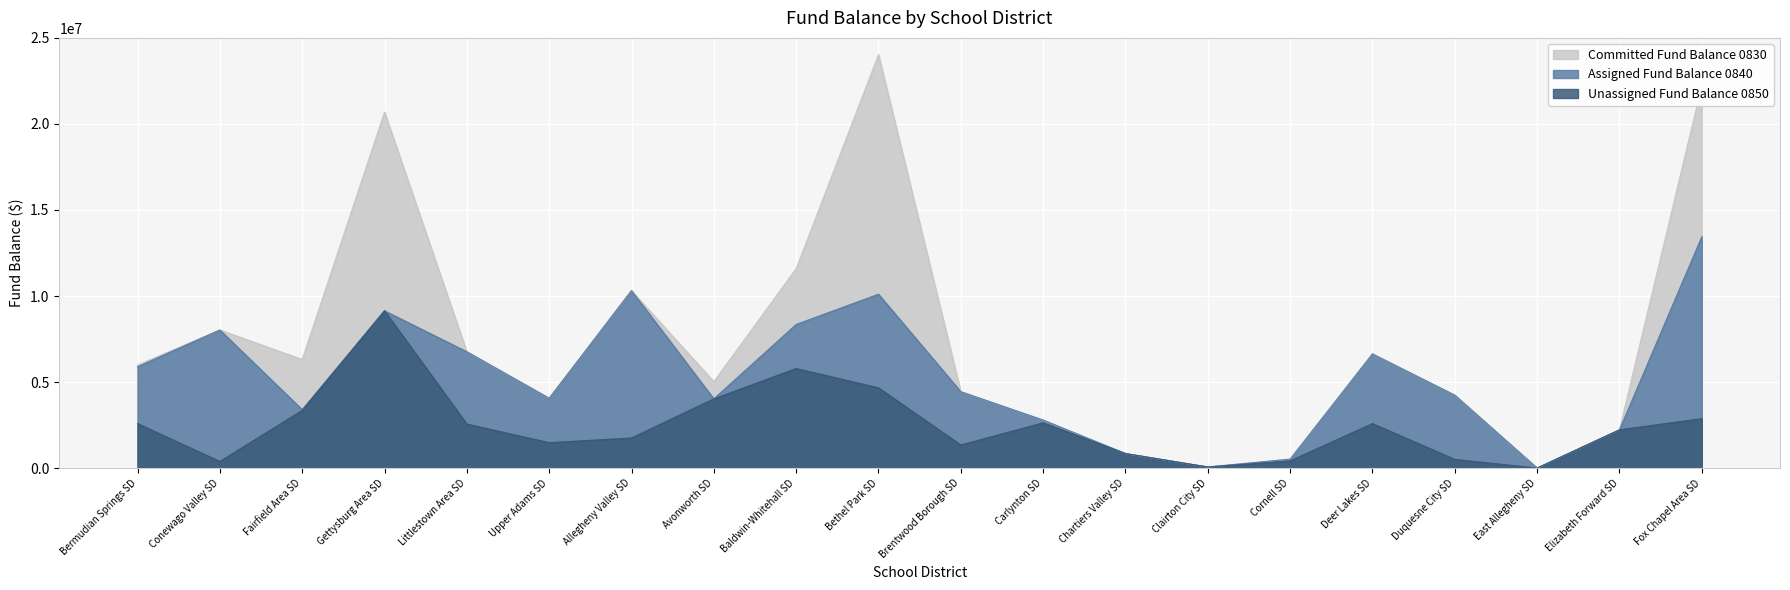

How many values in the Unassigned Fund Balance 0850 series are below 2559940?

10